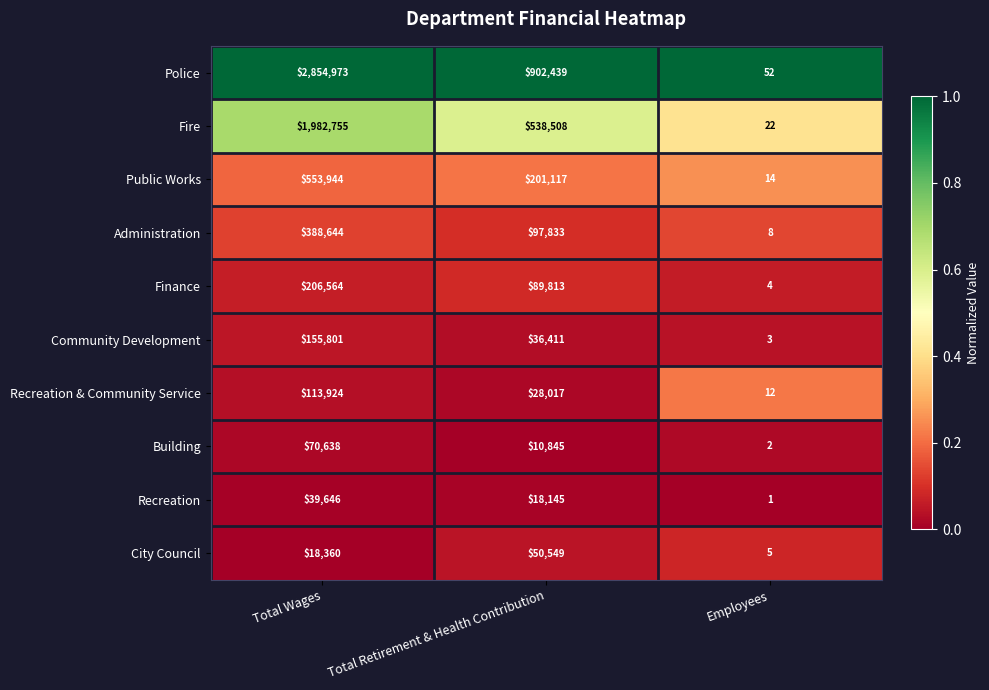

What is the total value across all series at Total Wages?

6385249